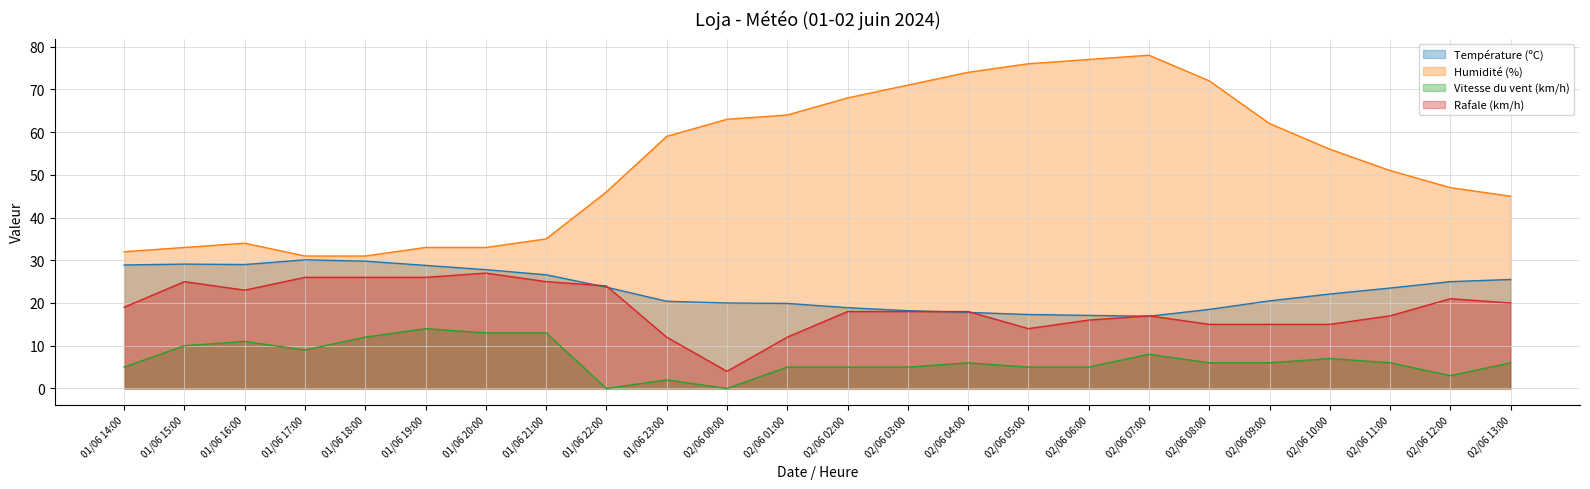

The value of Vitesse du vent (km/h) at 02/06 04:00 is 6.0. True or false?

True